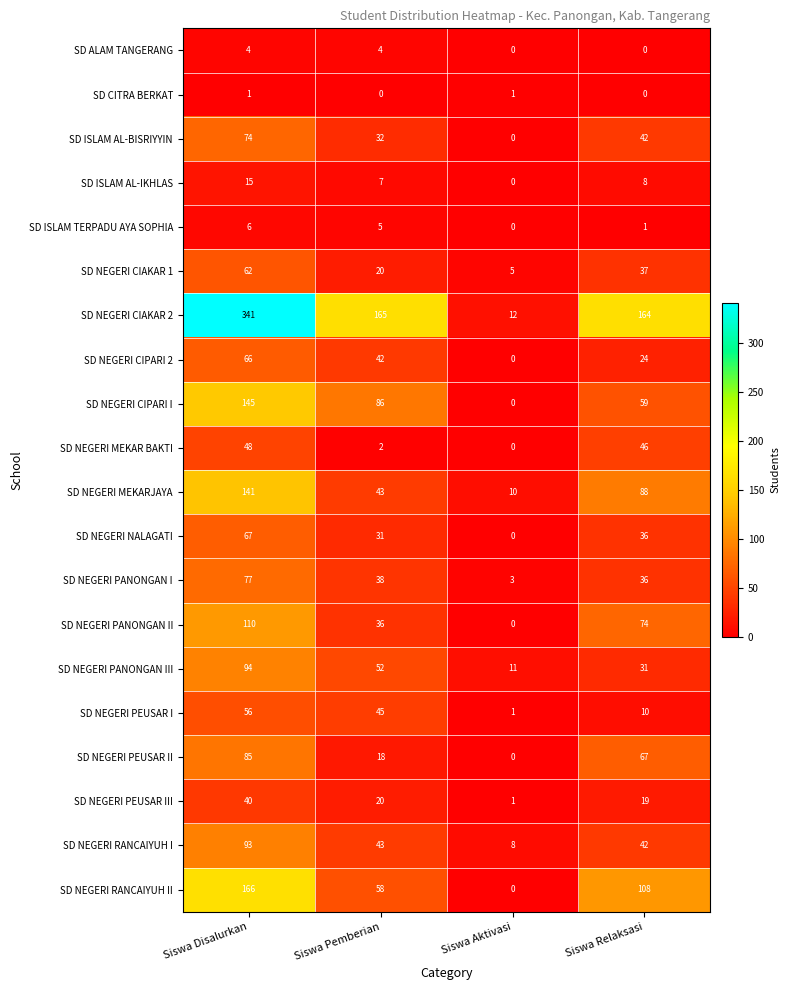

What is the difference between the highest and lowest values at Siswa Relaksasi?

164